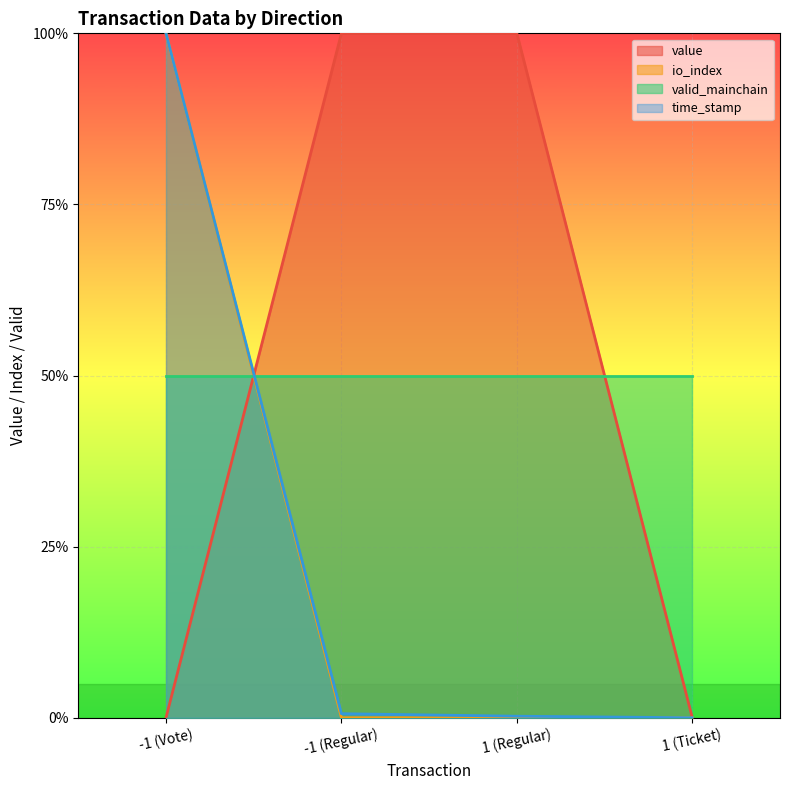

What is the maximum value for time_stamp?

1.0